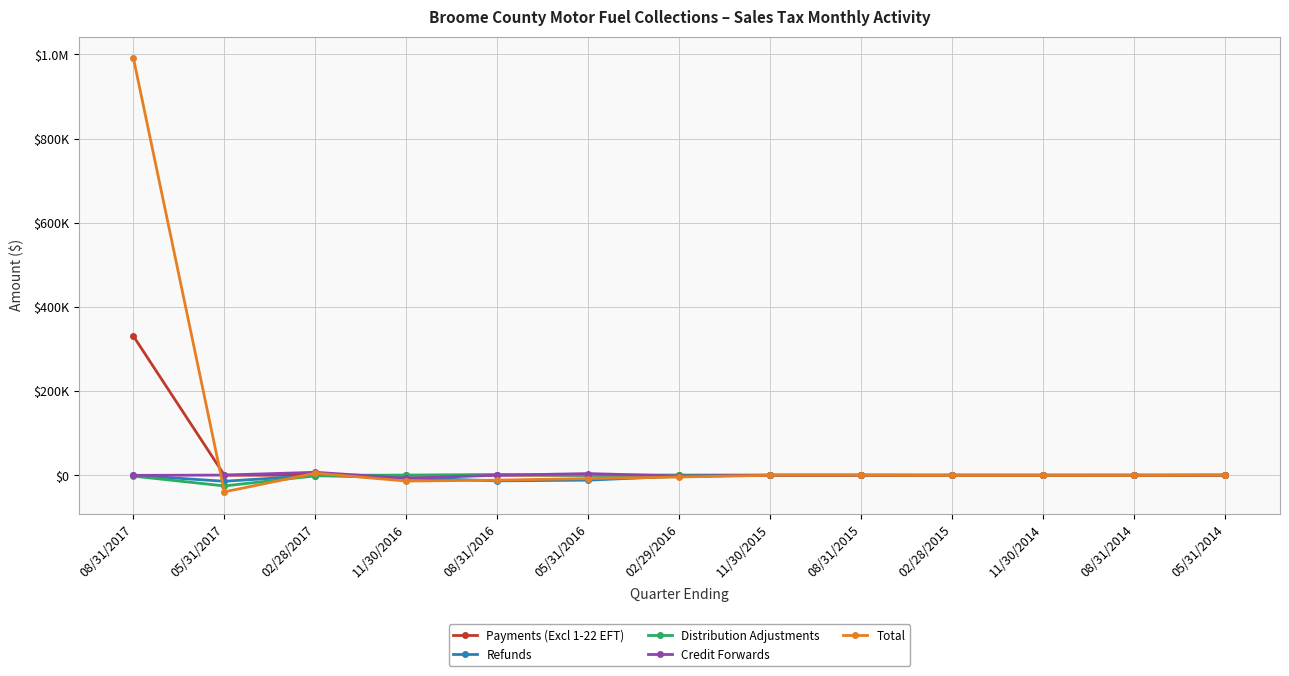

Does the chart have visible grid lines?

Yes